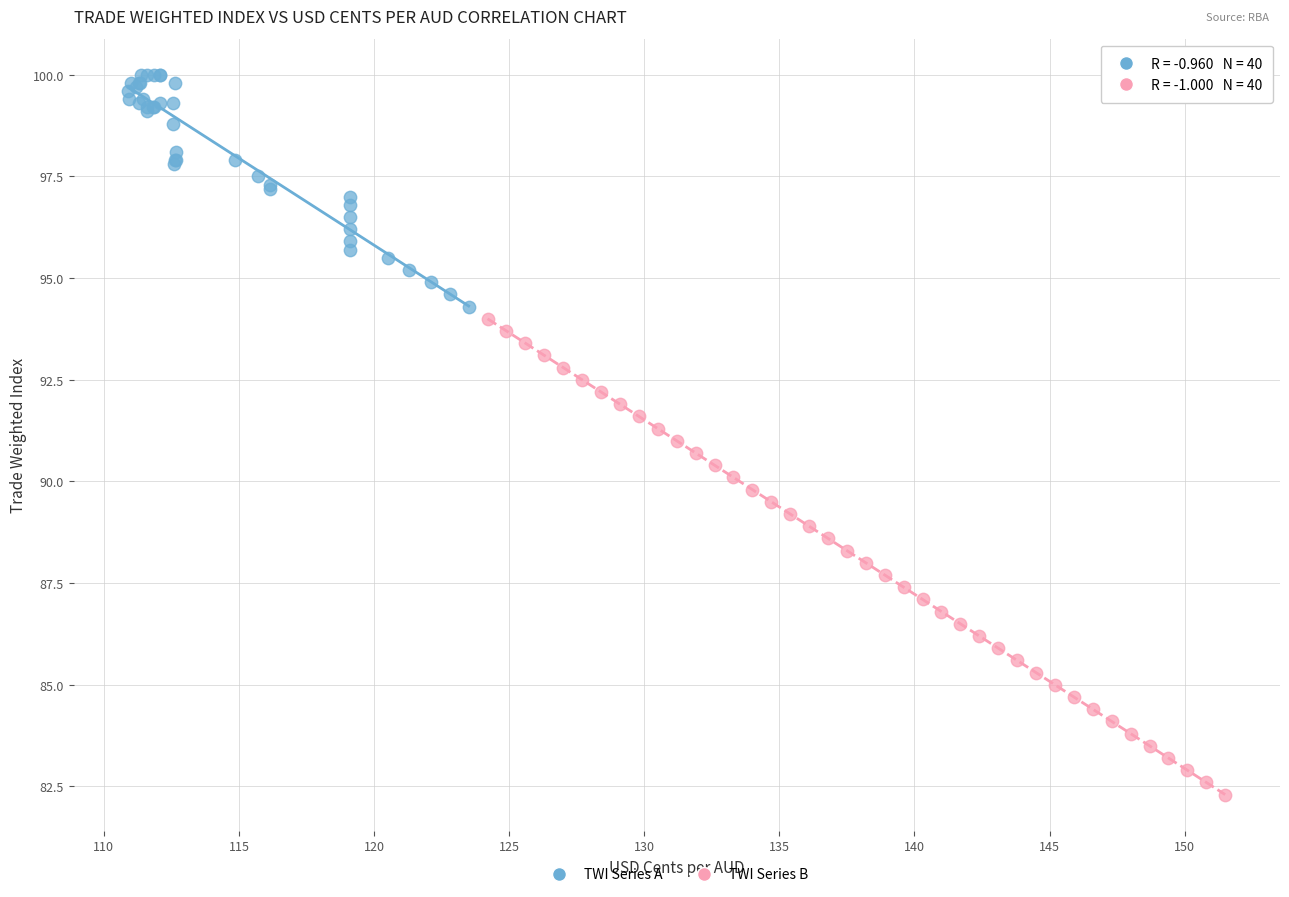

Which series has the largest Y range (max minus min)?

TWI Series B